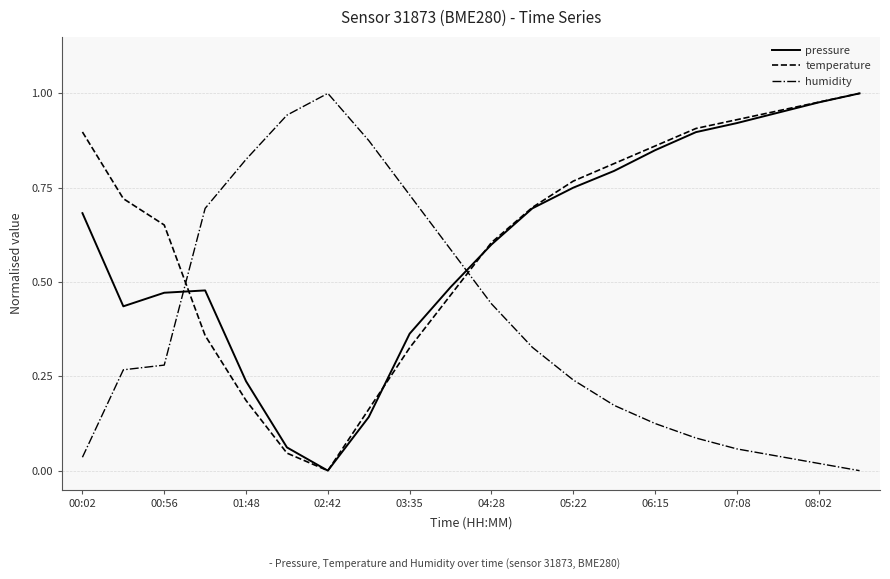

True or false: humidity and pressure cross at least once.

True